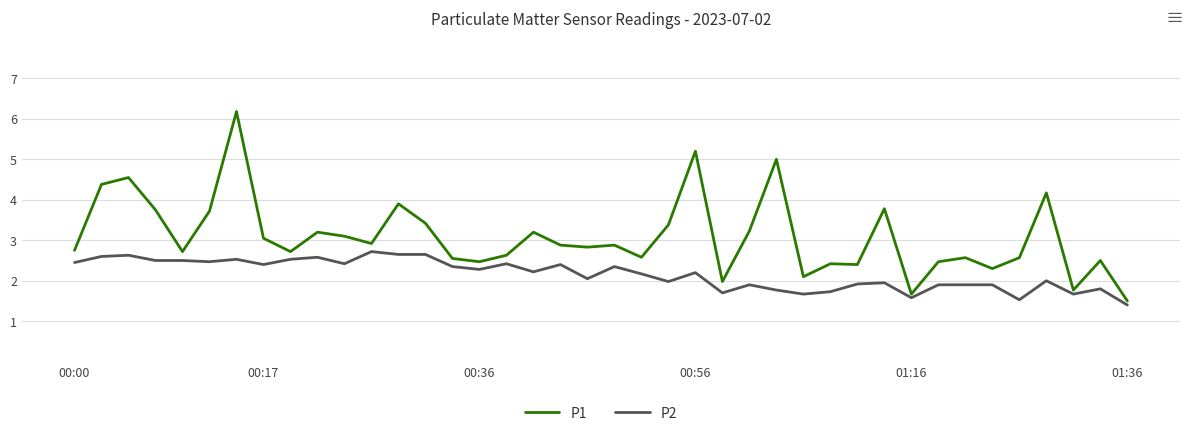

List the series in order of their overall mean, highest first.

P1, P2